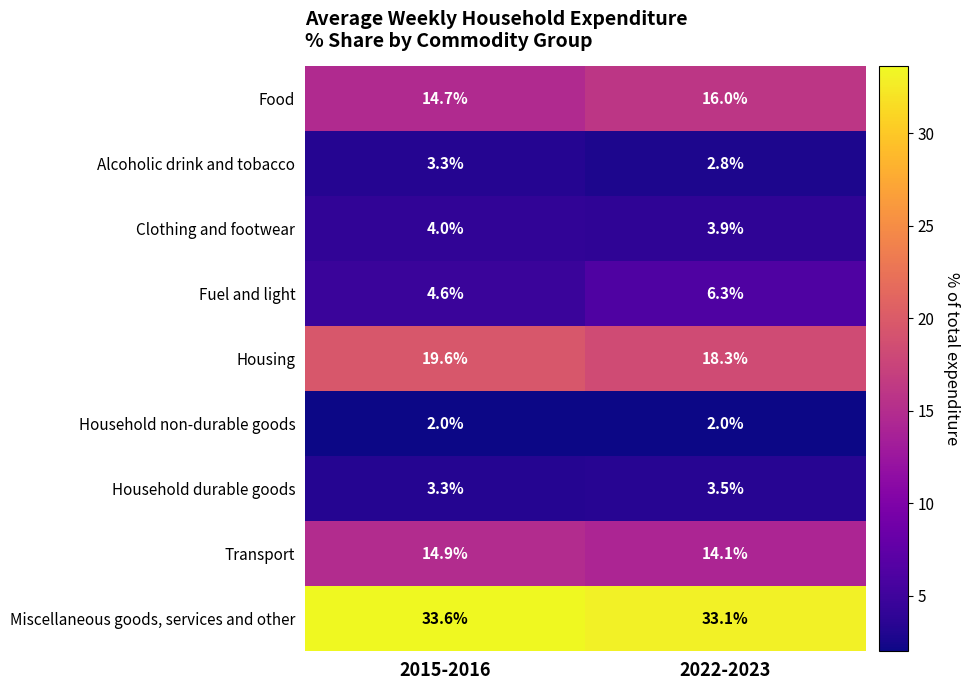

What is the sum of all Housing values?

37.9